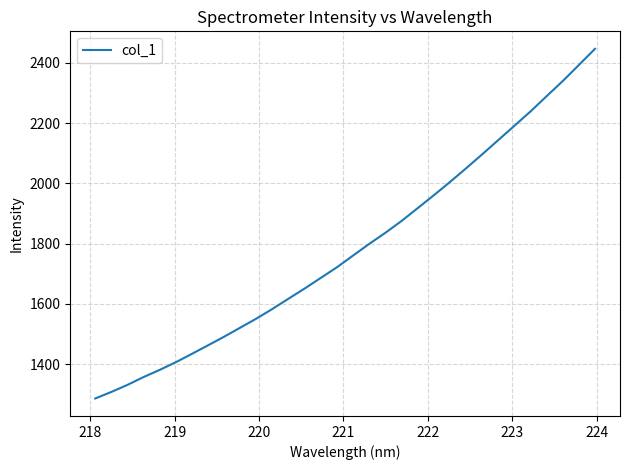

What is the sum of all values?

57146.5